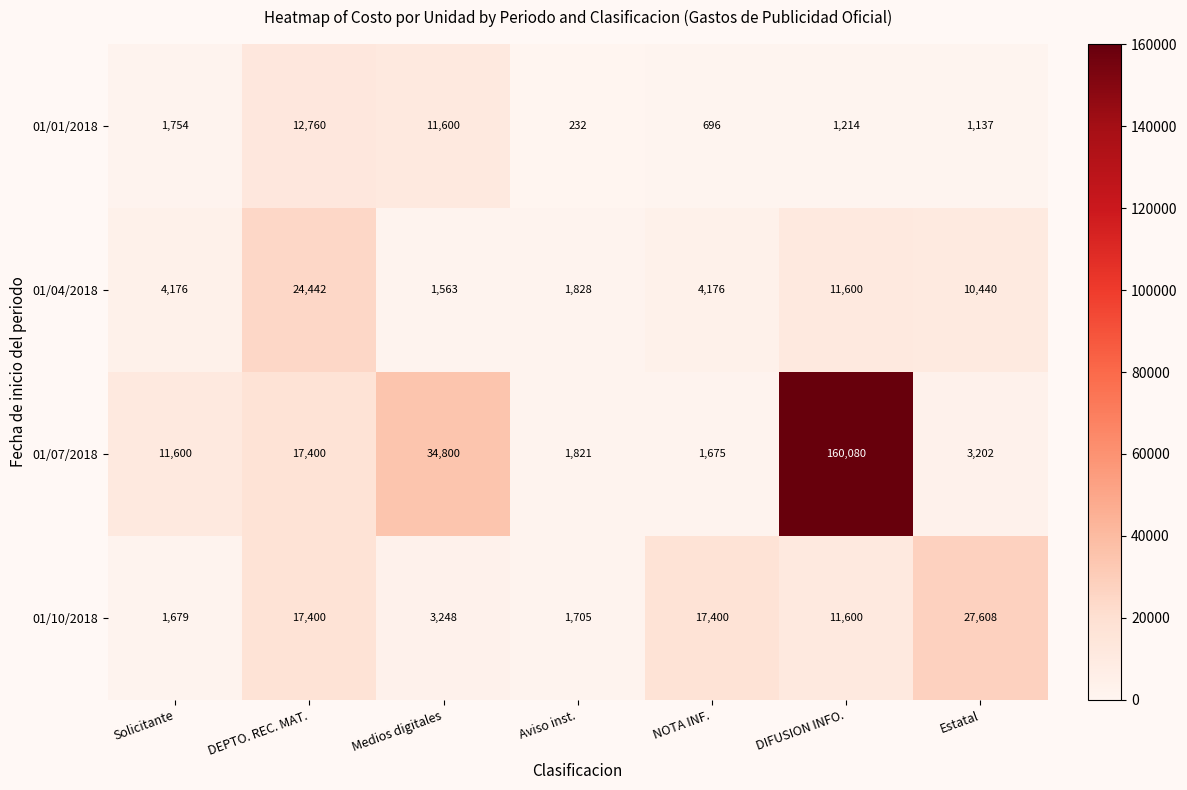

At which label does 01/10/2018 first exceed 11600?

DEPTO. REC. MAT.